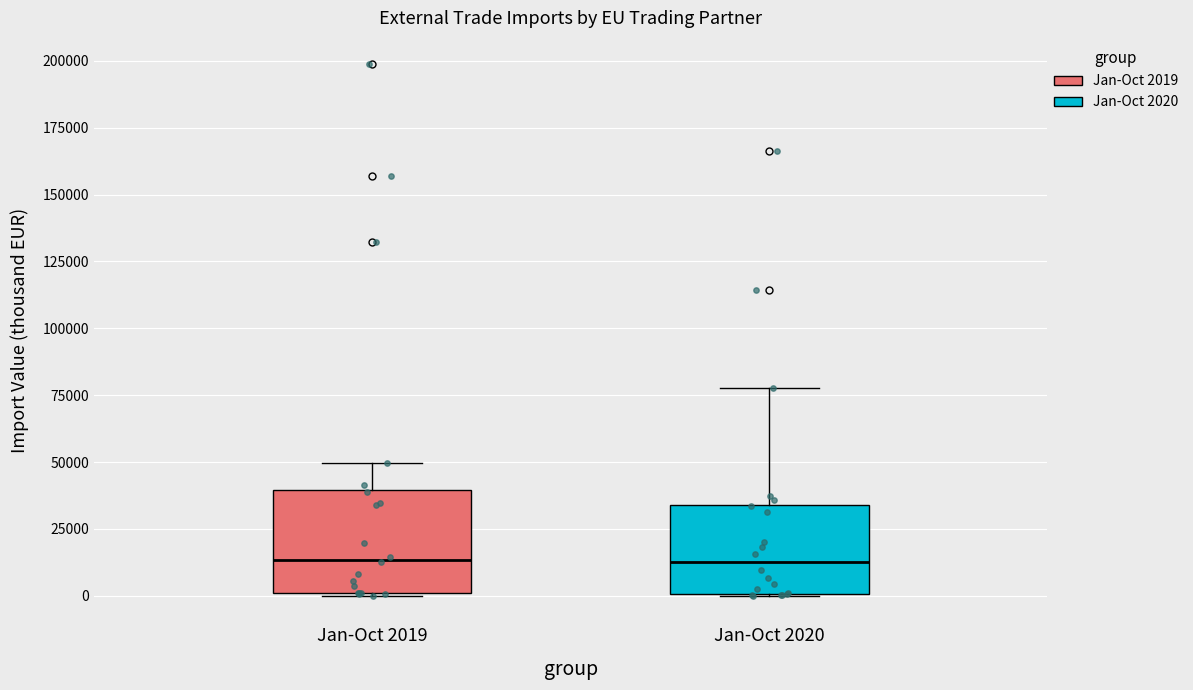

Comparing the boxes themselves (not the whiskers), which one is the tallest?

Jan-Oct 2019